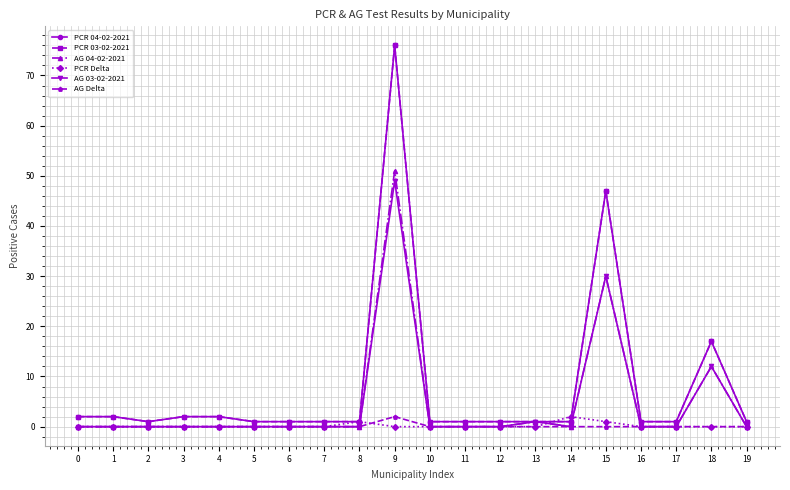

True or false: AG Delta and PCR 03-02-2021 intersect in this chart.

False